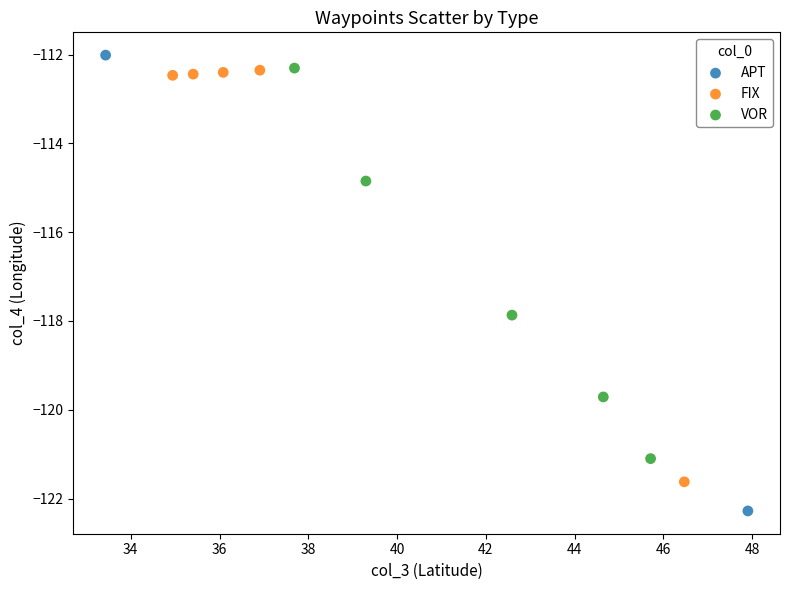

Which series reaches the maximum Y coordinate?

APT